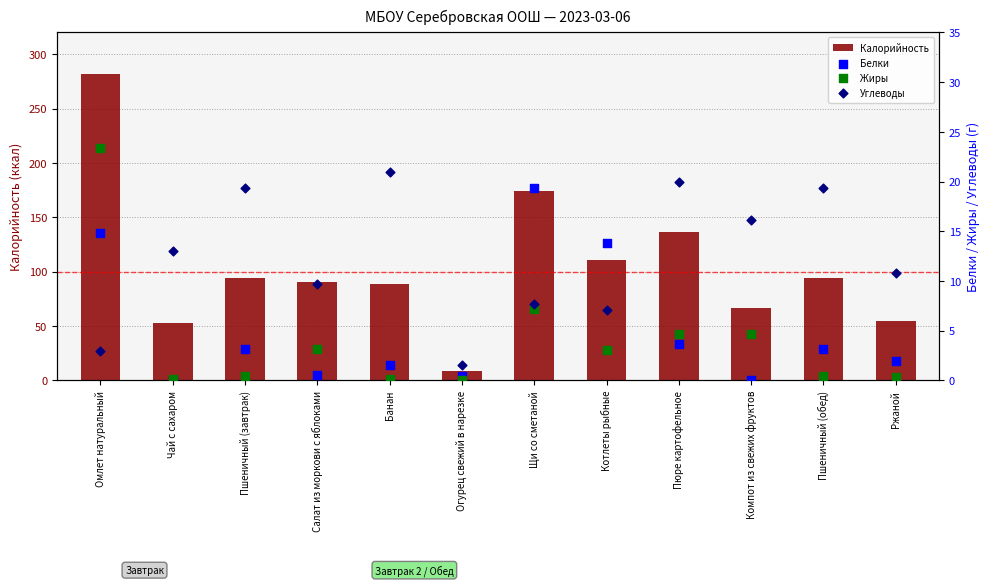

Which series reaches the maximum Y coordinate?

Калорийность